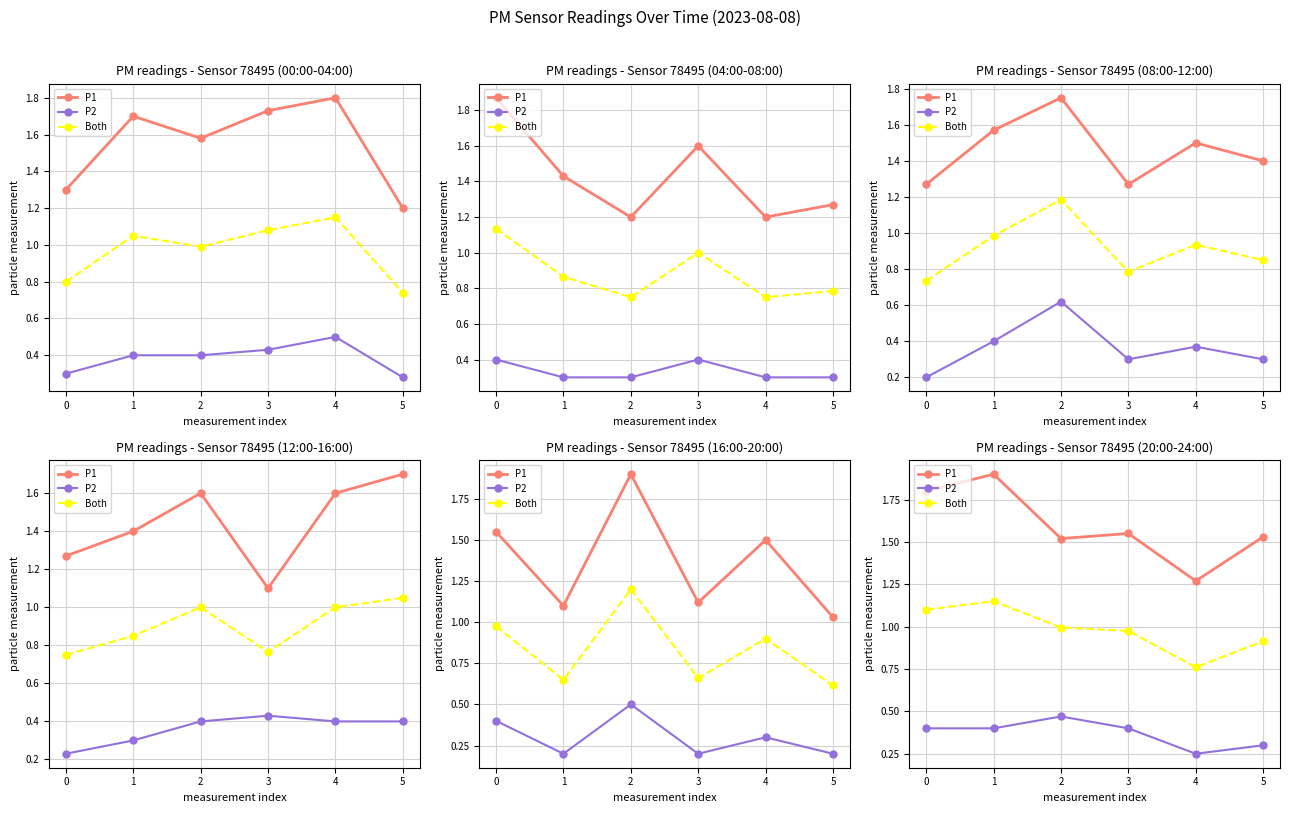

The value of P1 at 1 is 1.9. True or false?

True